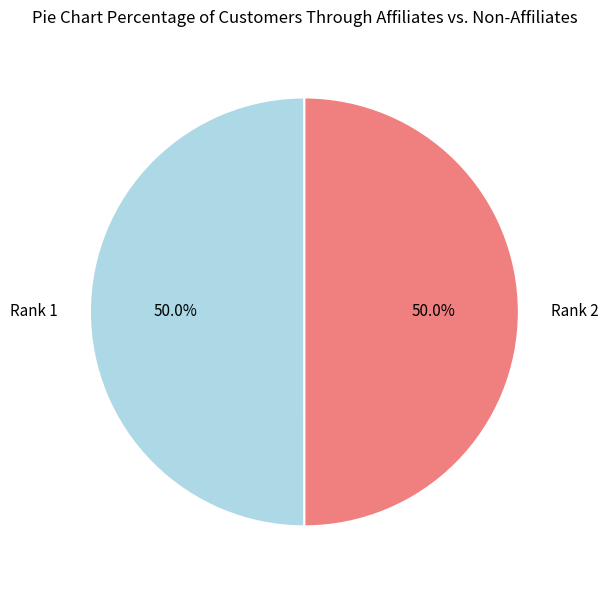

To the nearest percent, what is the combined percentage of Rank 2 and Rank 1?

100%